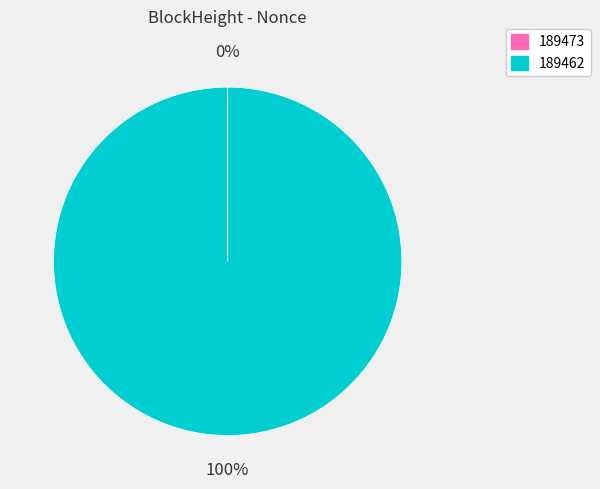

The 189462 slice represents 91% of the pie. True or false?

False